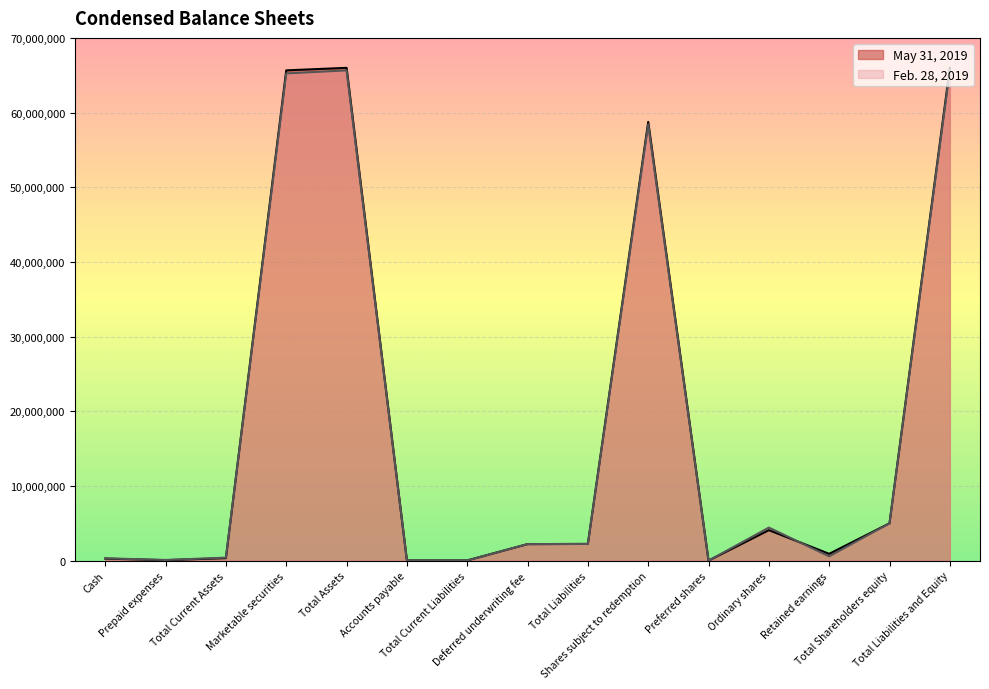

Between Total Liabilities and Equity and Total Current Assets, which is larger?

Total Liabilities and Equity